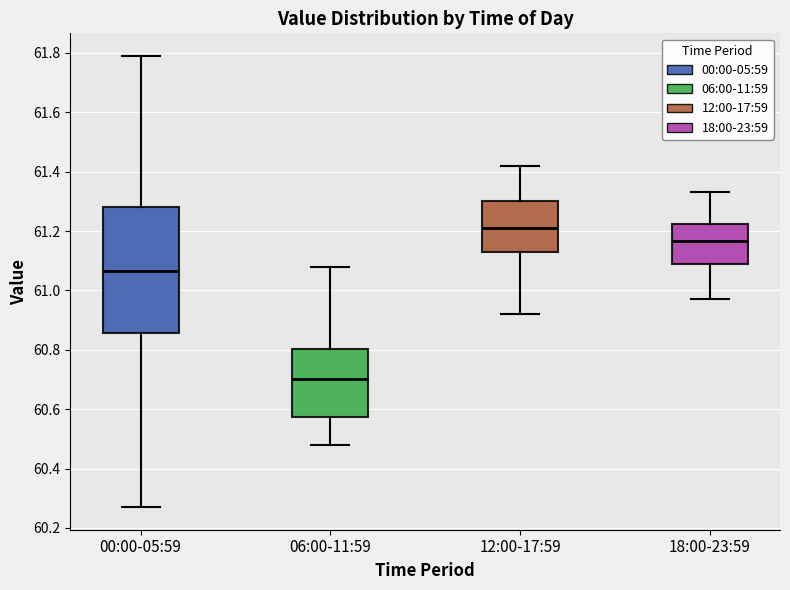

Where does the lower whisker of the box for 12:00-17:59 end on the y-axis? The values are not printed on the chart, so give them approximately, as read against the axis.

60.92